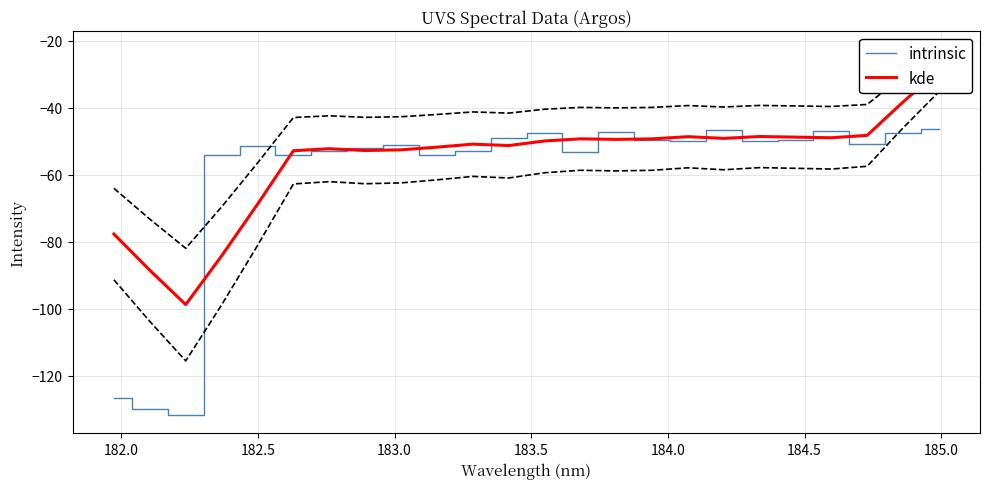

At how many categories does at least one series exceed -56?

21